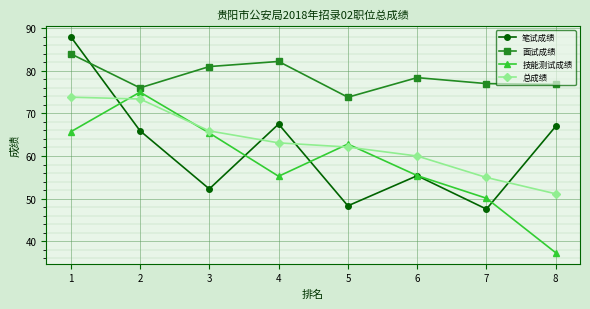

Read the 总成绩 value at 8.

51.1